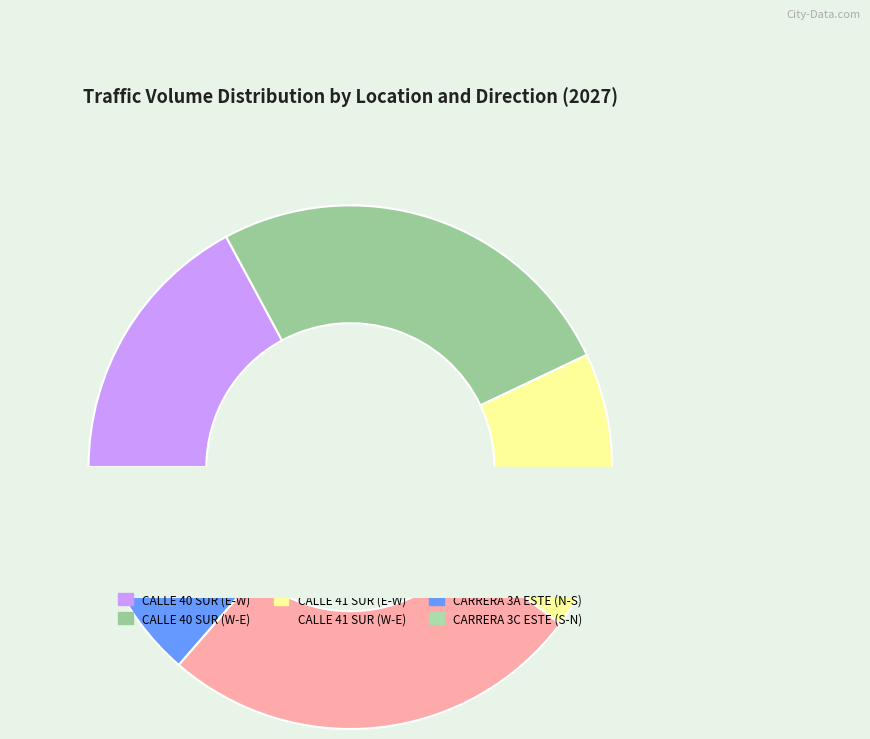

The CARRERA 3A ESTE (N-S) slice represents 7% of the pie. True or false?

True